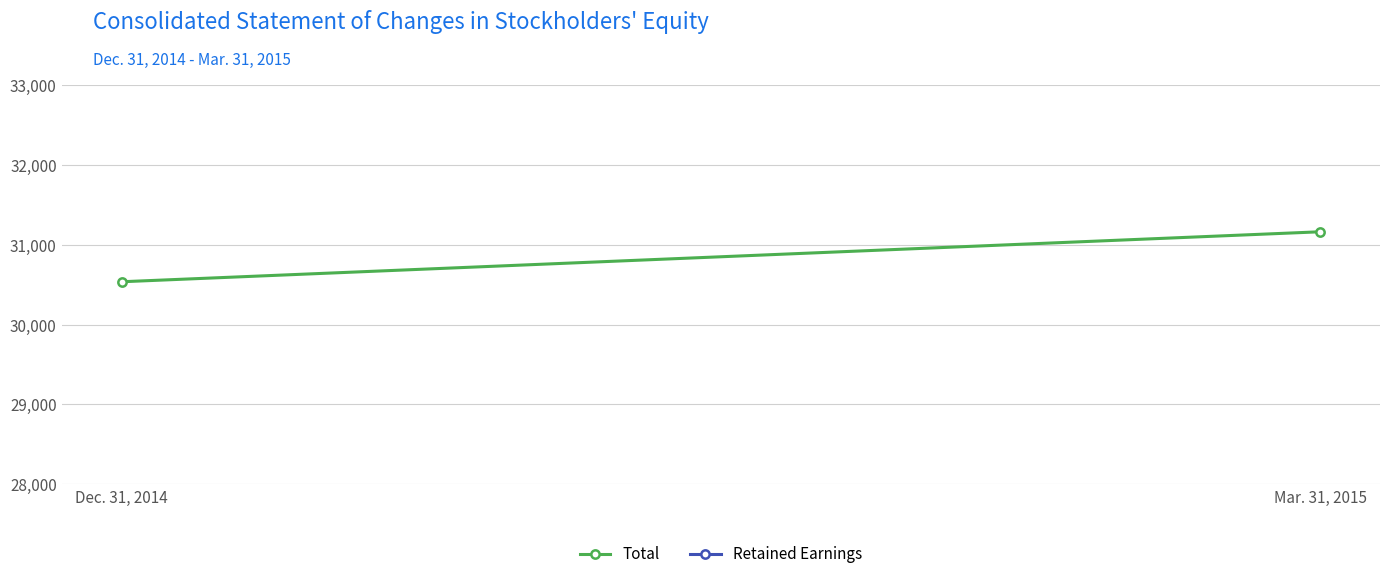

Between Dec. 31, 2014 and Mar. 31, 2015, which series saw the biggest shift?

Total